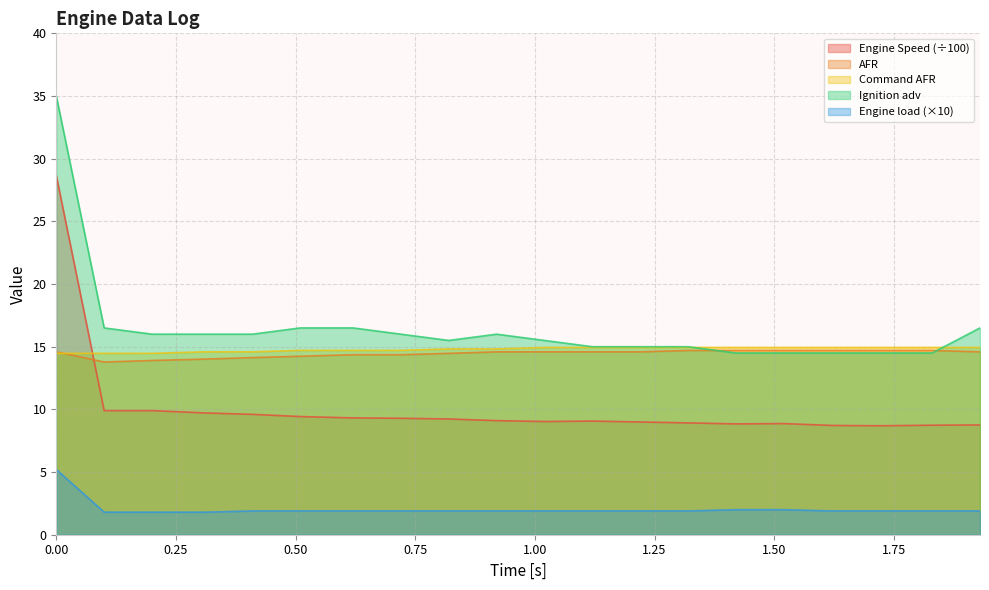

How many interior local peaks does the Ignition adv series have?

1